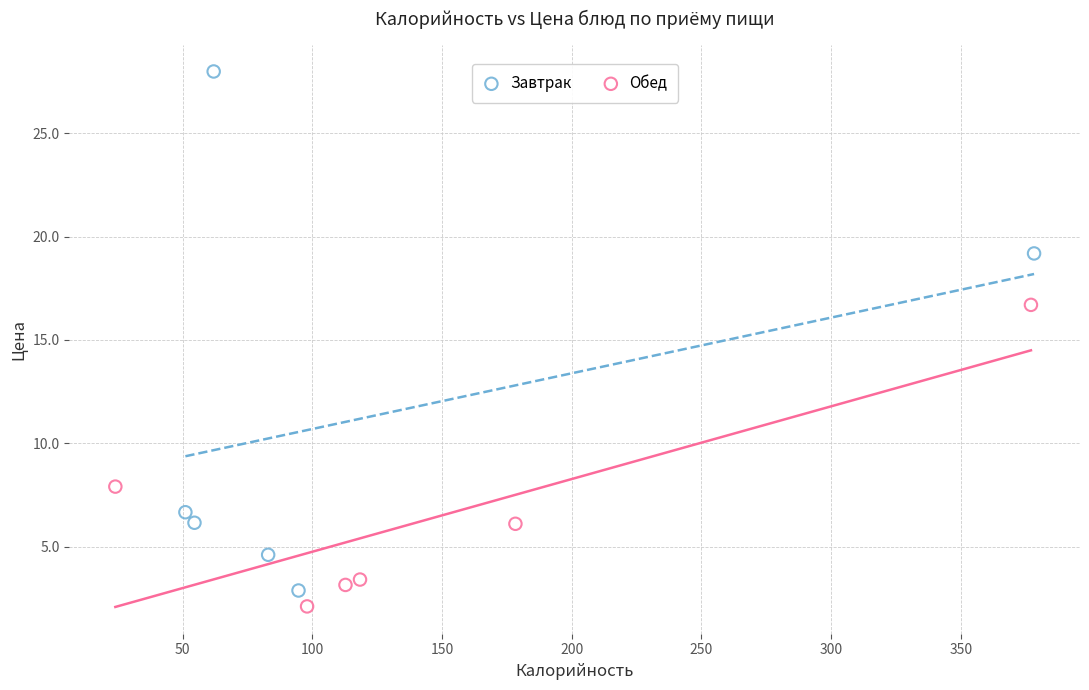

Which series has the largest Y range (max minus min)?

Завтрак